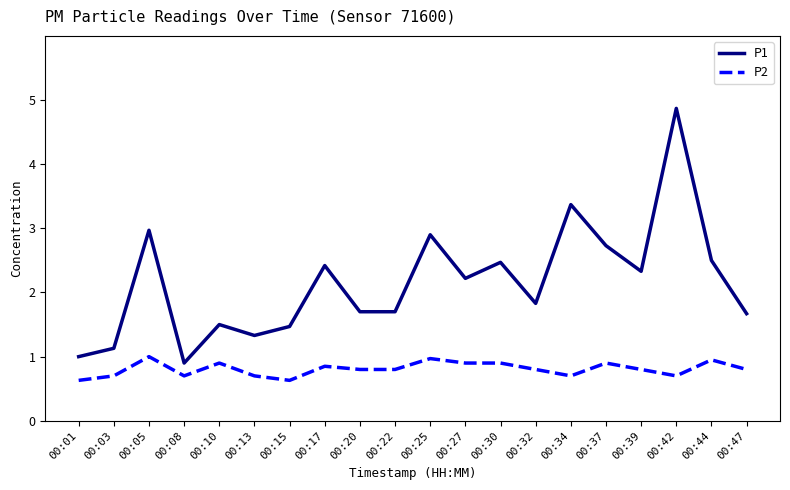

What is the sum of all P2 values?

16.1